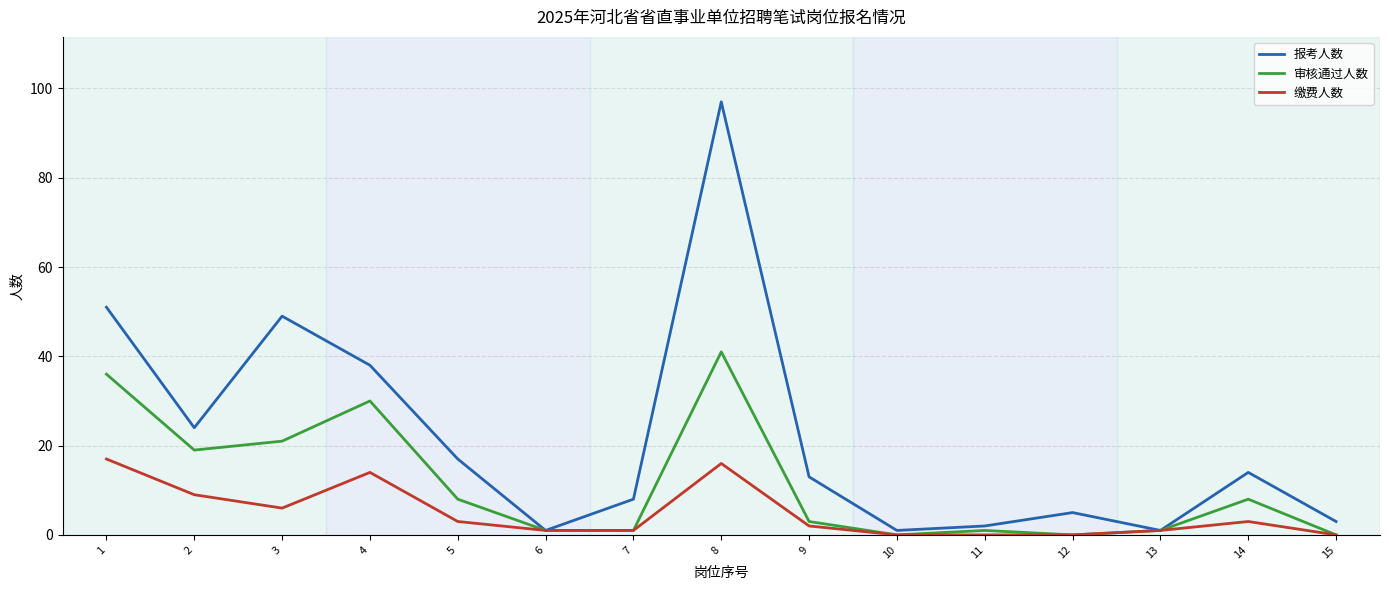

Rank the series by their maximum value, from lowest to highest.

缴费人数, 审核通过人数, 报考人数